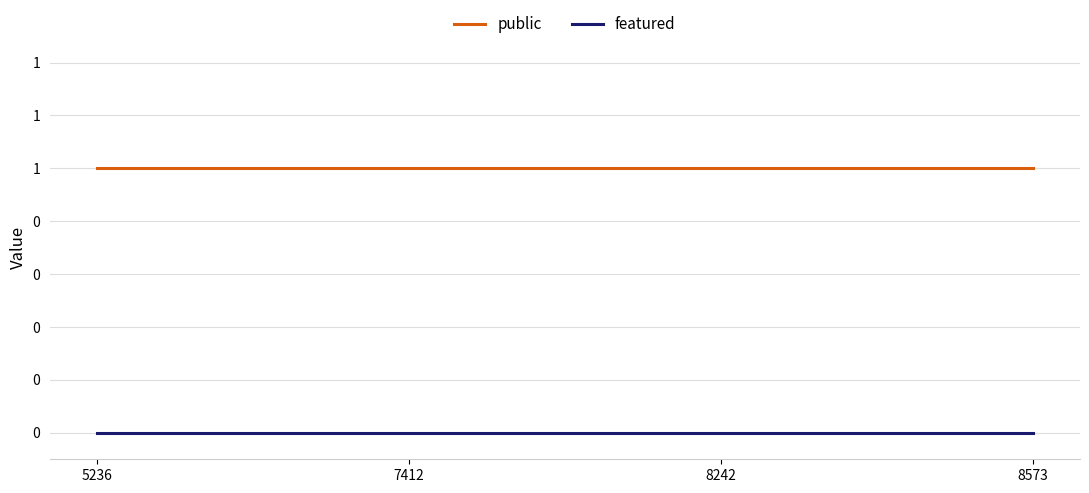

True or false: featured and public intersect in this chart.

False